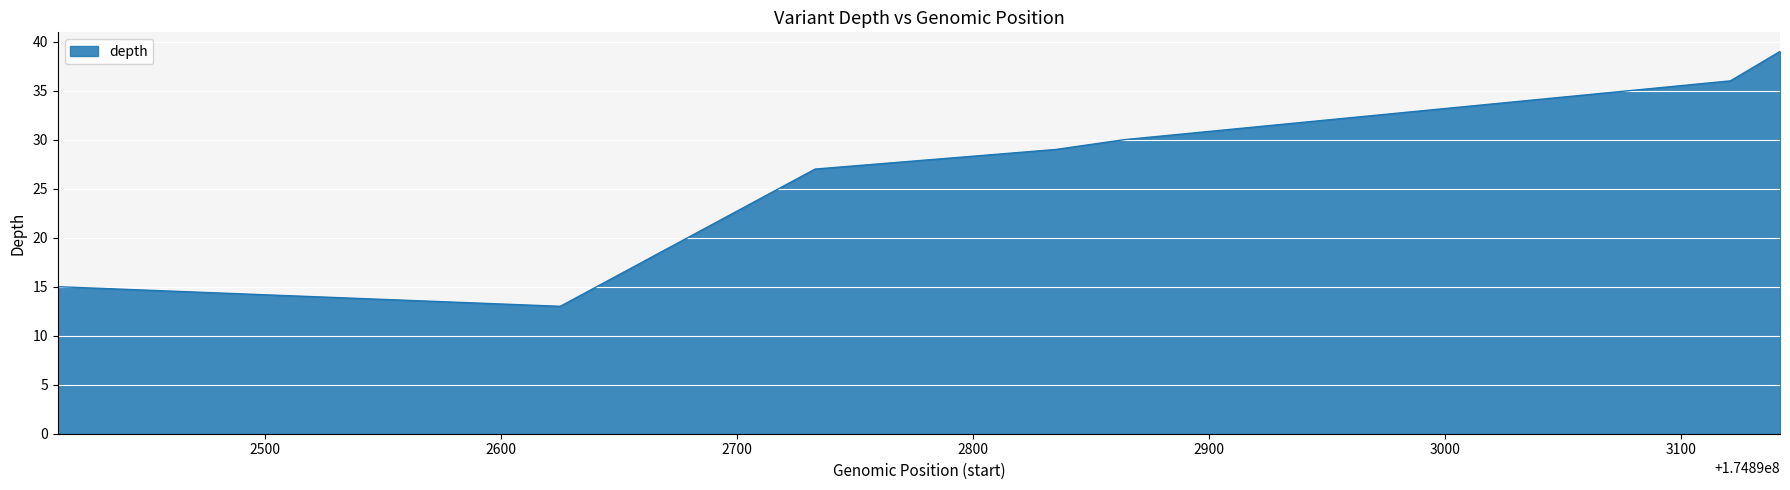

How many interior local valleys (lower than both neighbors) does the data have?

1